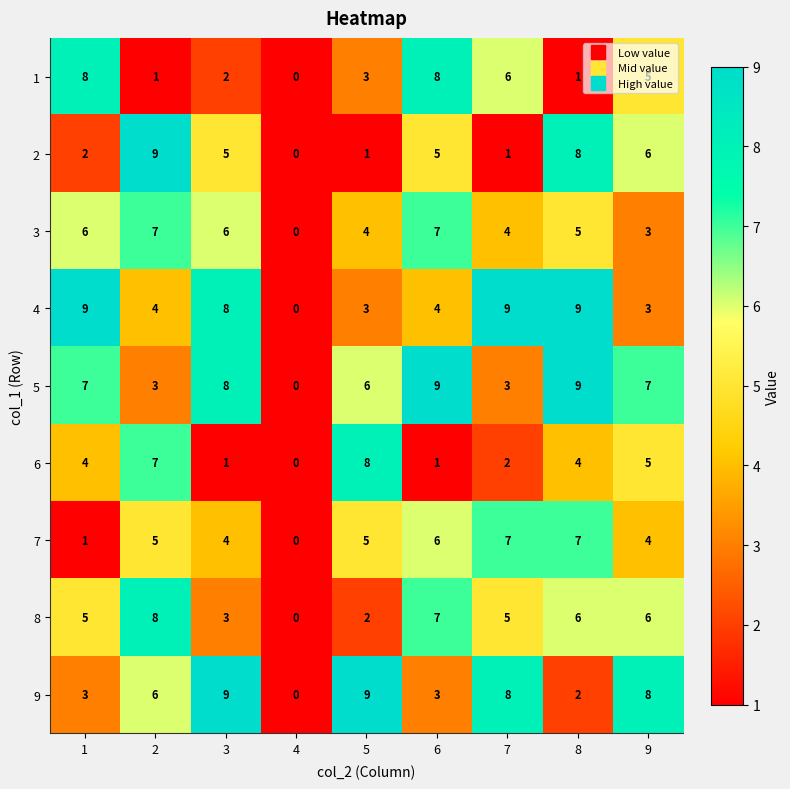

What is the spread (max minus min) of values at 5?

8